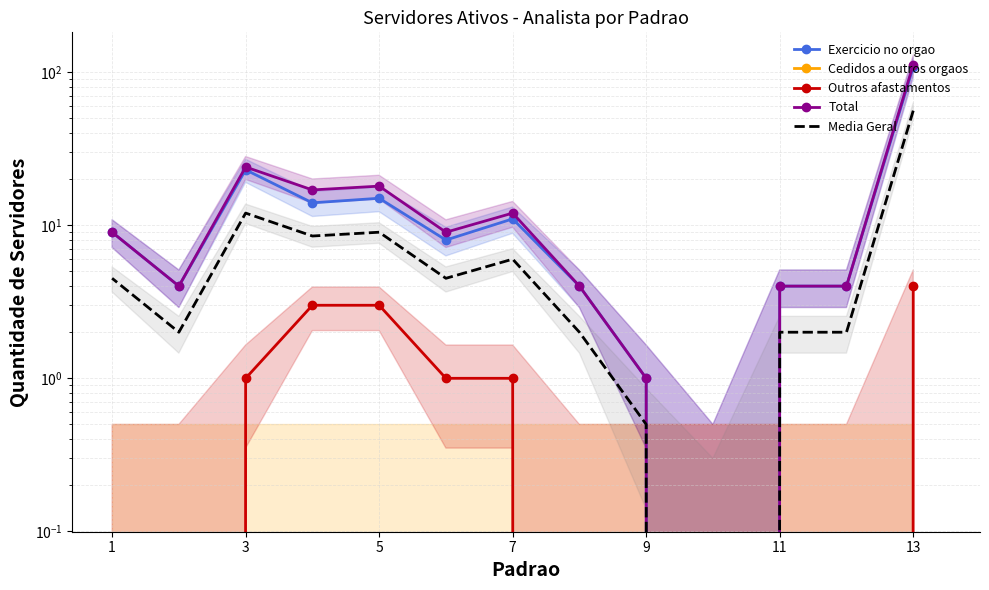

Is the value of Cedidos a outros orgaos at 10 greater than the value of Outros afastamentos at 3?

No